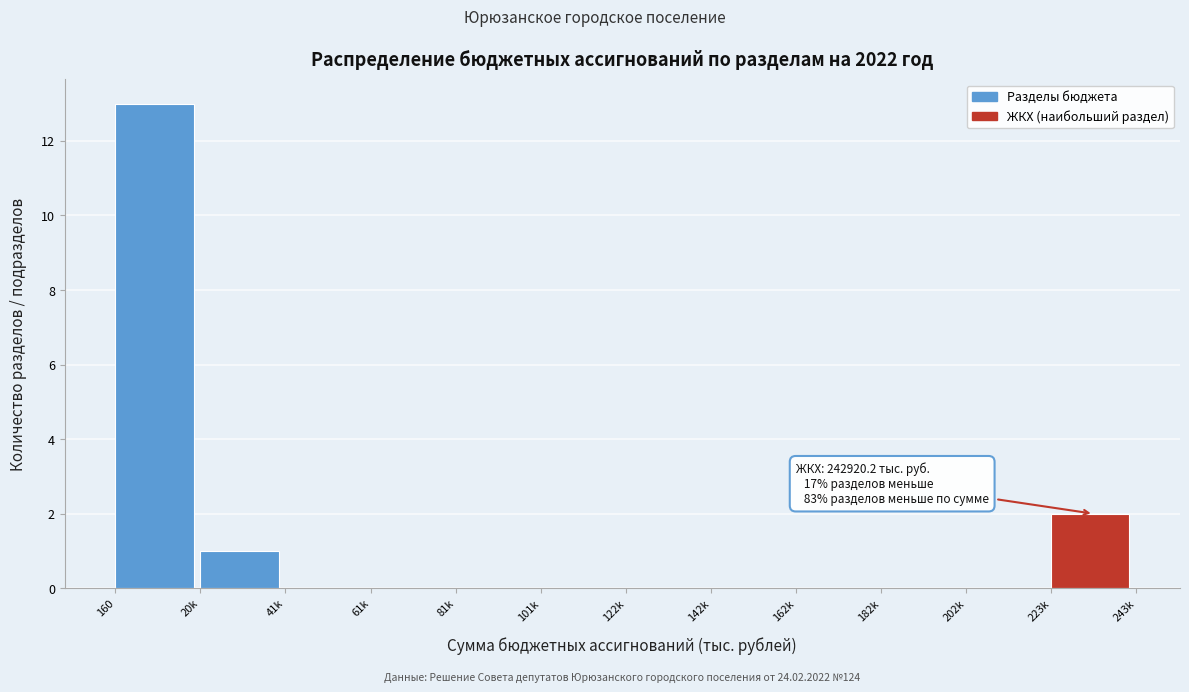

Reading right to left, transcribe all the data shown in this chart.

223k=2	202k=0	182k=0	162k=0	142k=0	122k=0	101k=0	81k=0	61k=0	41k=0	20k=1	160=13